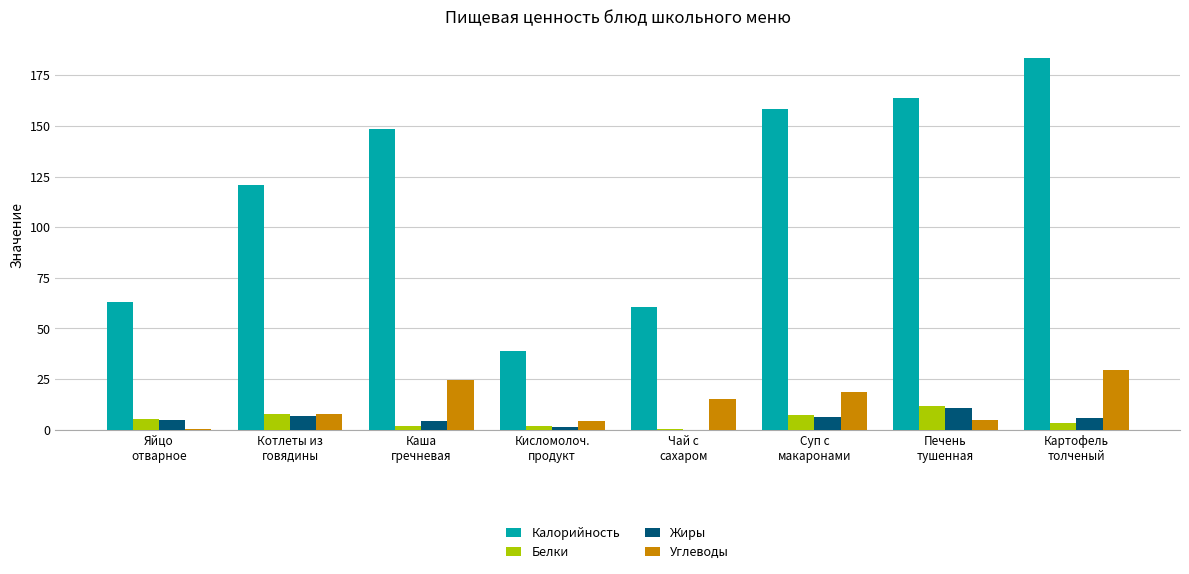

Are the bars grouped side by side (vs. stacked)?

Yes